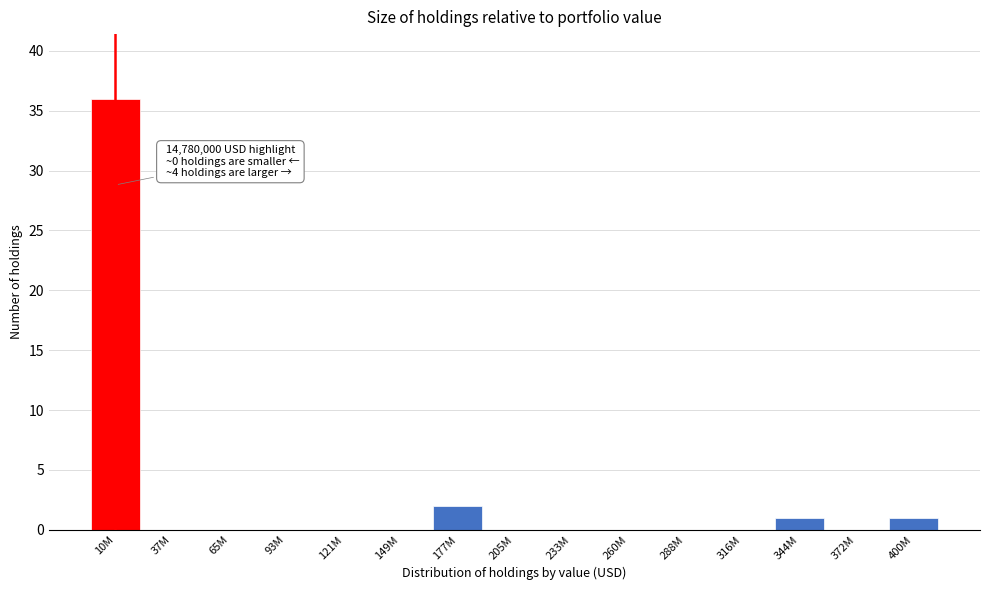

Reading left to right, what are all the values shown in this chart?

10M=36	37M=0	65M=0	93M=0	121M=0	149M=0	177M=2	205M=0	233M=0	260M=0	288M=0	316M=0	344M=1	372M=0	400M=1